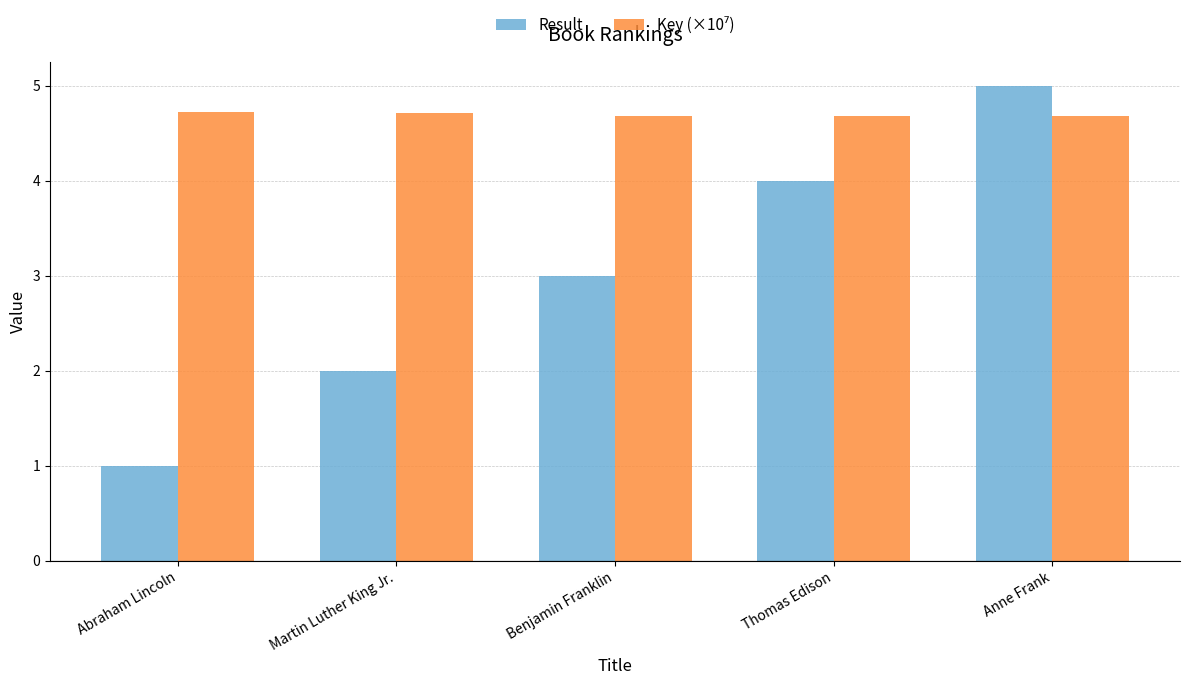

Which series changed the most between Thomas Edison and Anne Frank?

Result